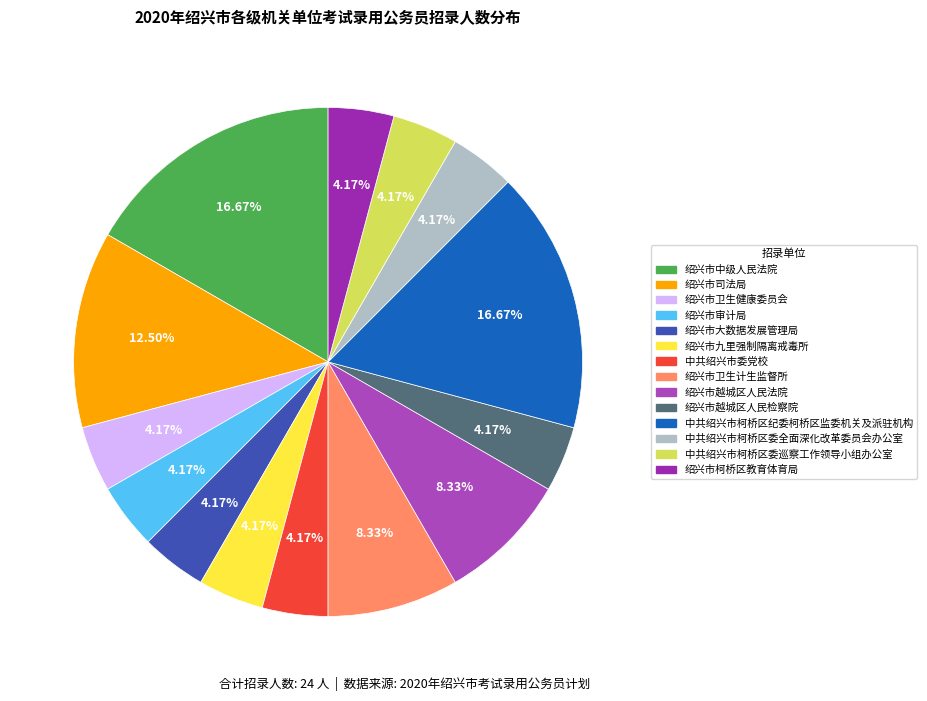

Which slice is the smallest?

绍兴市卫生健康委员会